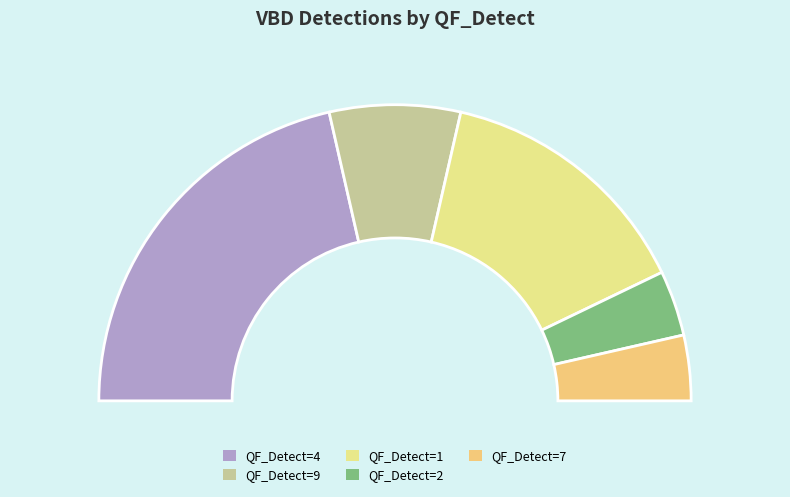

To the nearest percent, what is the average slice percentage?

20%